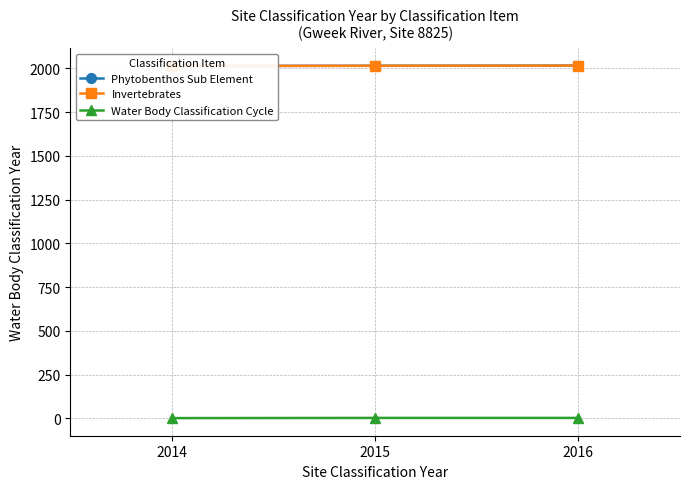

What is the approximate value of Phytobenthos Sub Element at 2016?

2016